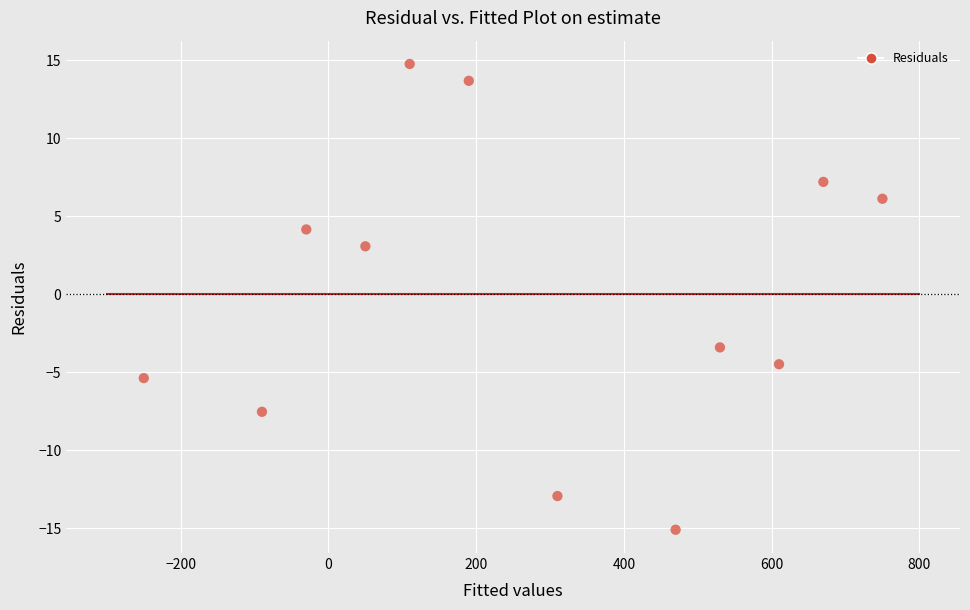

What Y value in the scatter plot is closest to 0?

3.1